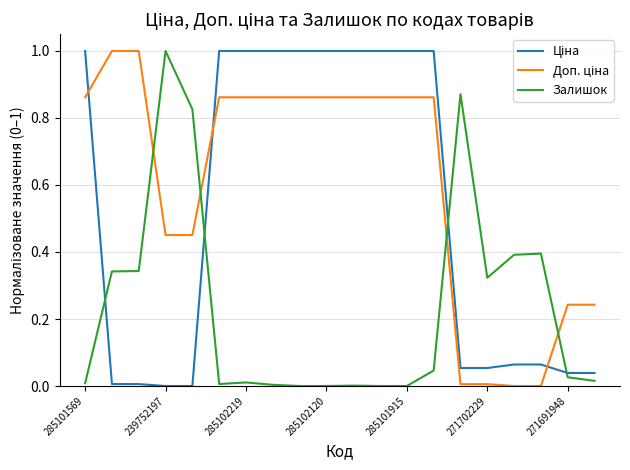

What is the maximum value shown in the chart?

1.0